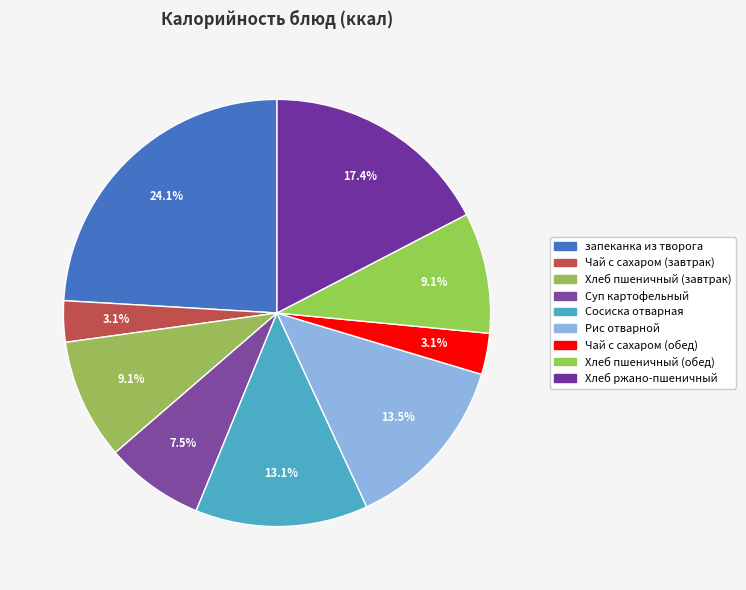

Which category has the smallest portion of the pie?

Чай с сахаром (завтрак)